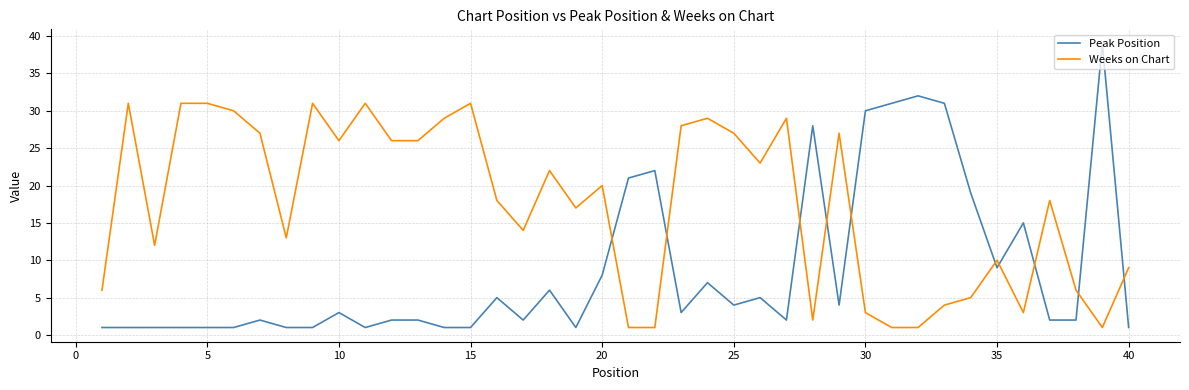

Which series has the largest range (max minus min)?

Peak Position